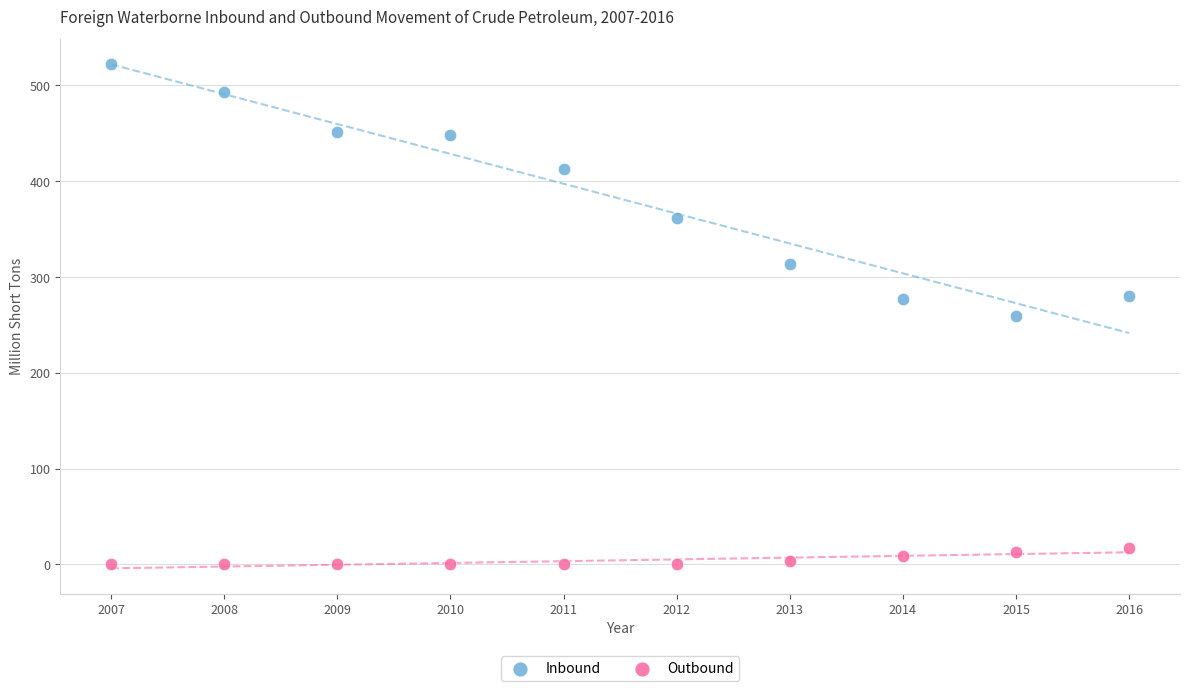

In the Inbound series, what Y value is closest to 390?

412.8